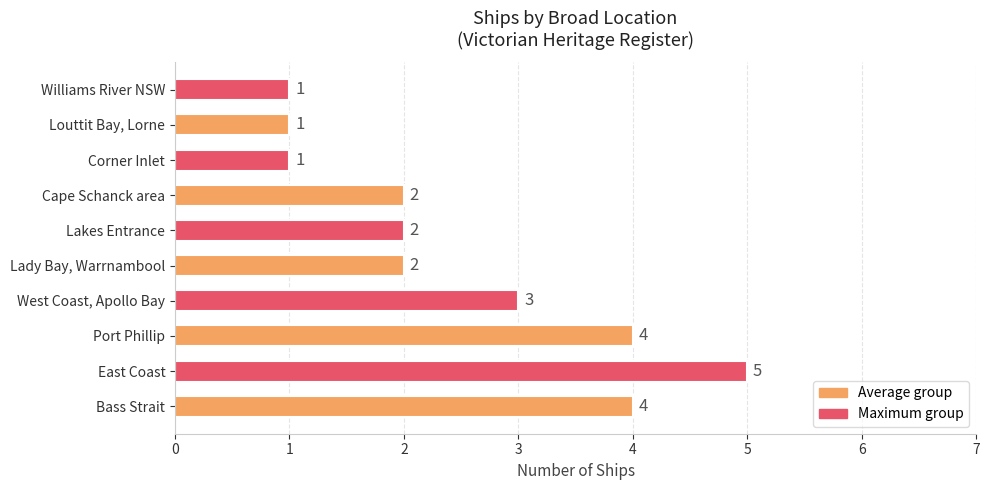

What is the sum of the values at Cape Schanck area and Williams River NSW?

3